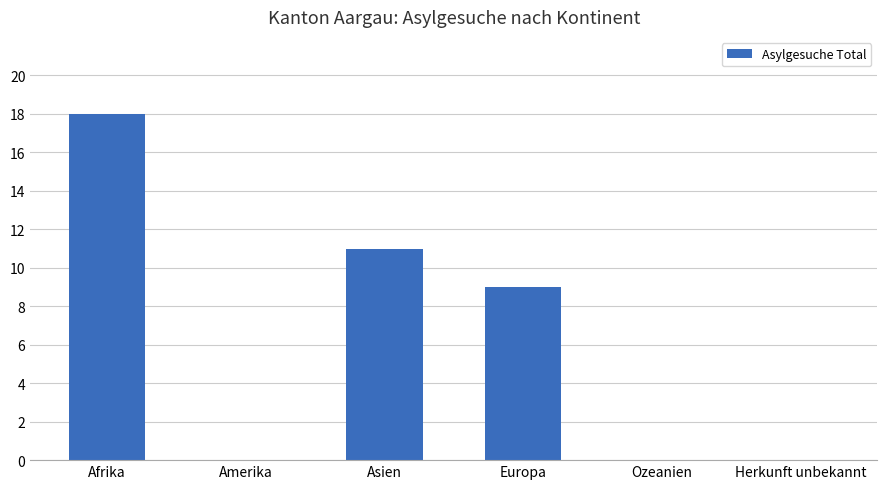

Which has a higher value, Ozeanien or Afrika?

Afrika